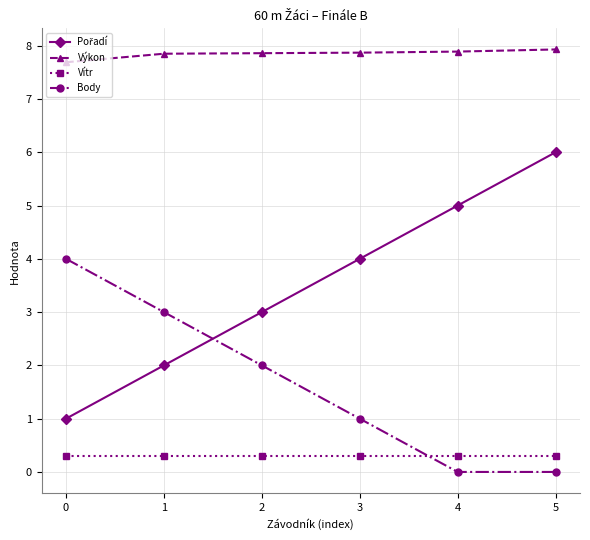

What is the difference between the highest and lowest values at 3?

7.6